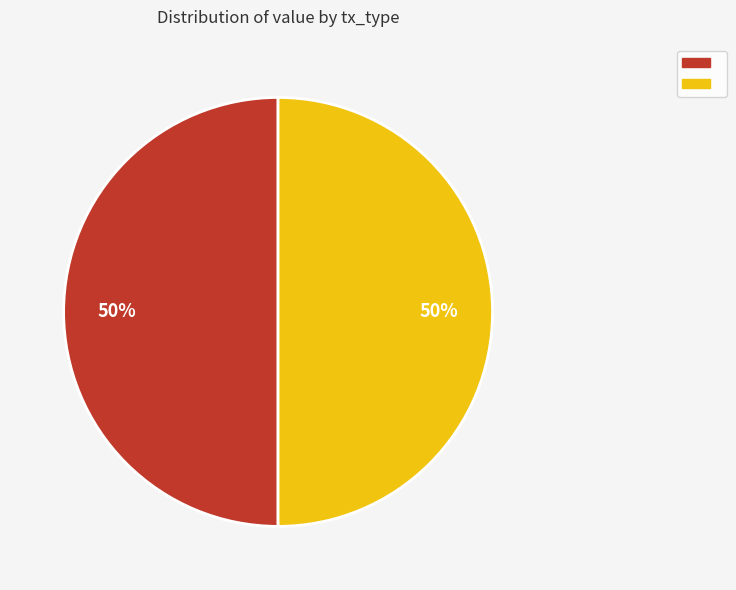

To the nearest percent, what is the average slice percentage?

50%